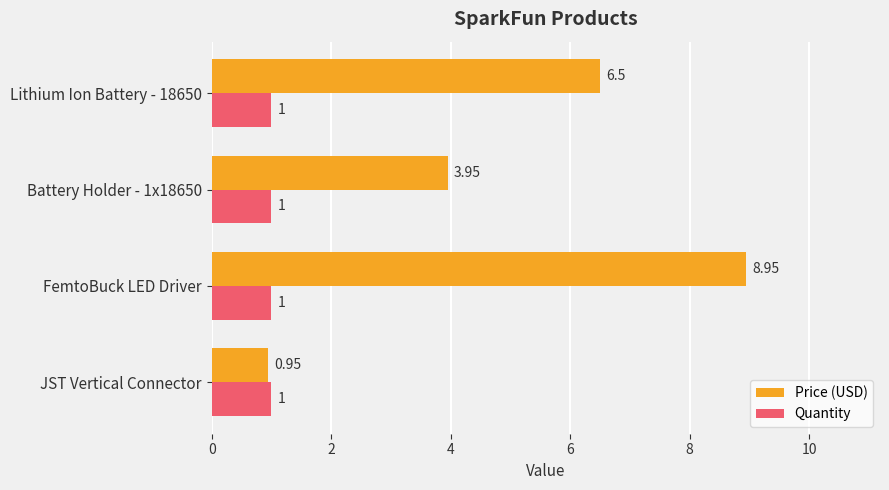

How many Price (USD) values are between 3 and 8?

2